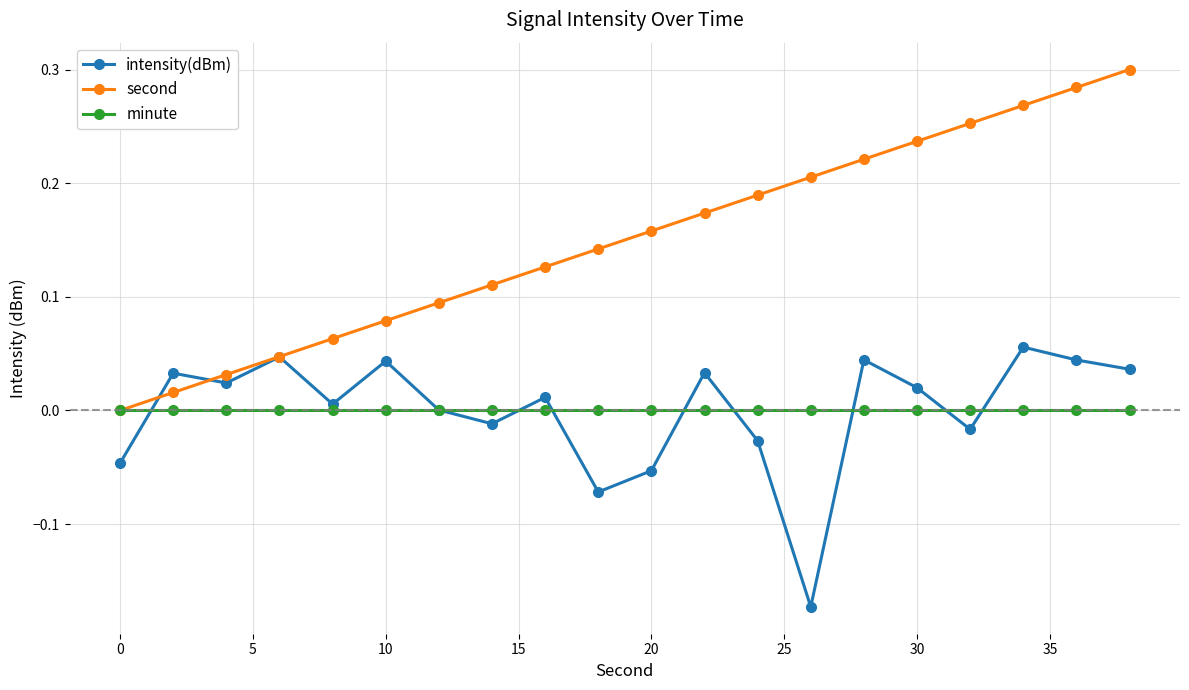

Rank the series by their maximum value, from highest to lowest.

second, intensity(dBm), minute